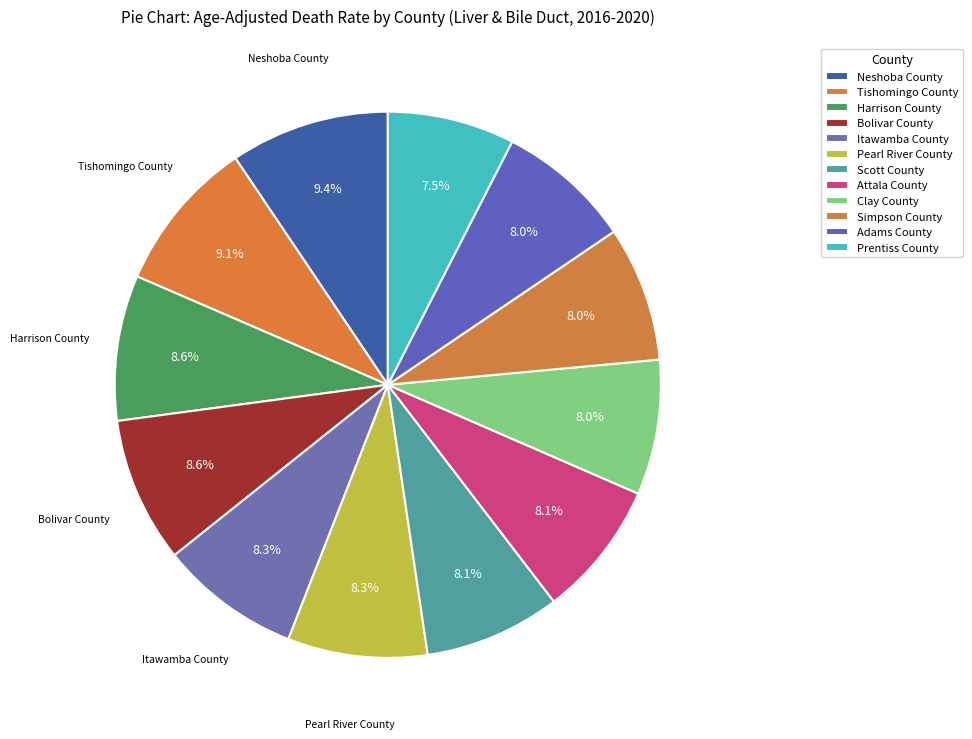

Rank the categories by value from highest to lowest.

Neshoba County, Tishomingo County, Harrison County, Bolivar County, Itawamba County, Pearl River County, Scott County, Attala County, Clay County, Simpson County, Adams County, Prentiss County